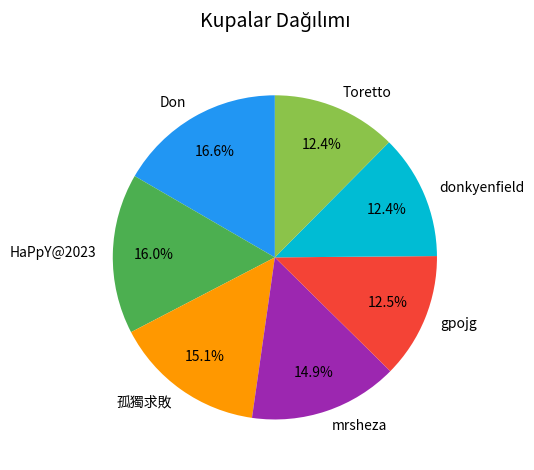

How many segments does this pie chart have?

7